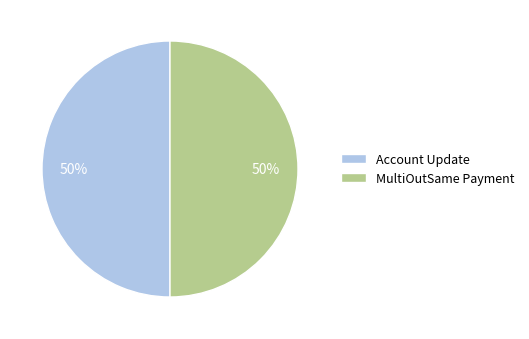

To the nearest percent, what is the combined percentage of Account Update and MultiOutSame Payment?

100%